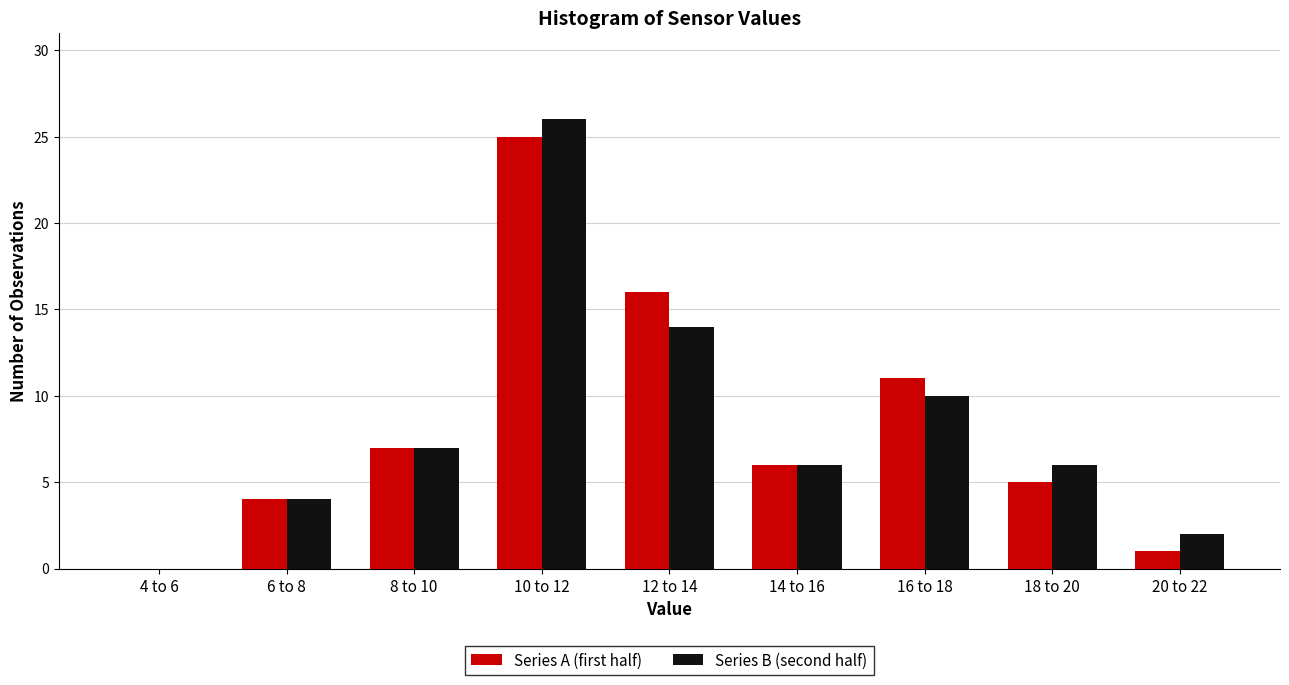

Reading left to right, extract all data points from this chart.

Series A (first half): 4 to 6=0	6 to 8=4	8 to 10=7	10 to 12=25	12 to 14=16	14 to 16=6	16 to 18=11	18 to 20=5	20 to 22=1
Series B (second half): 4 to 6=0	6 to 8=4	8 to 10=7	10 to 12=26	12 to 14=14	14 to 16=6	16 to 18=10	18 to 20=6	20 to 22=2